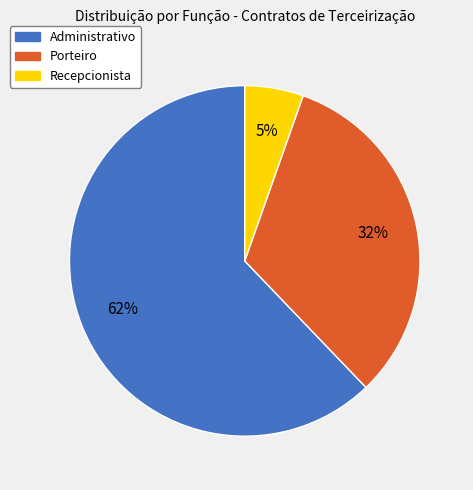

Is the sum of Administrativo and Recepcionista greater than half?

Yes